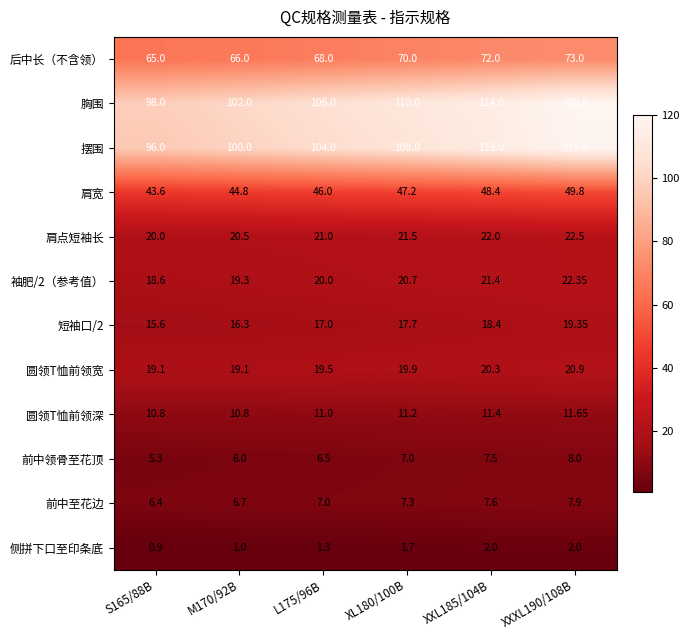

Which series has the largest range (max minus min)?

摆围